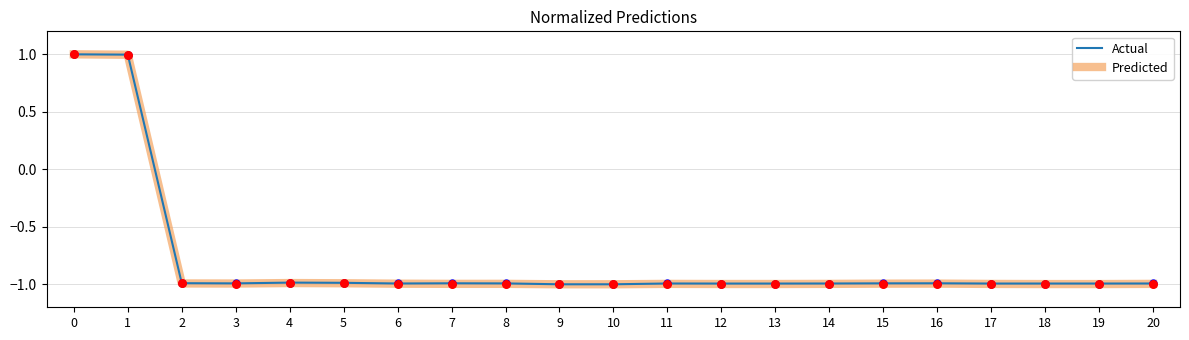

What is the maximum value for Actual?

1.0